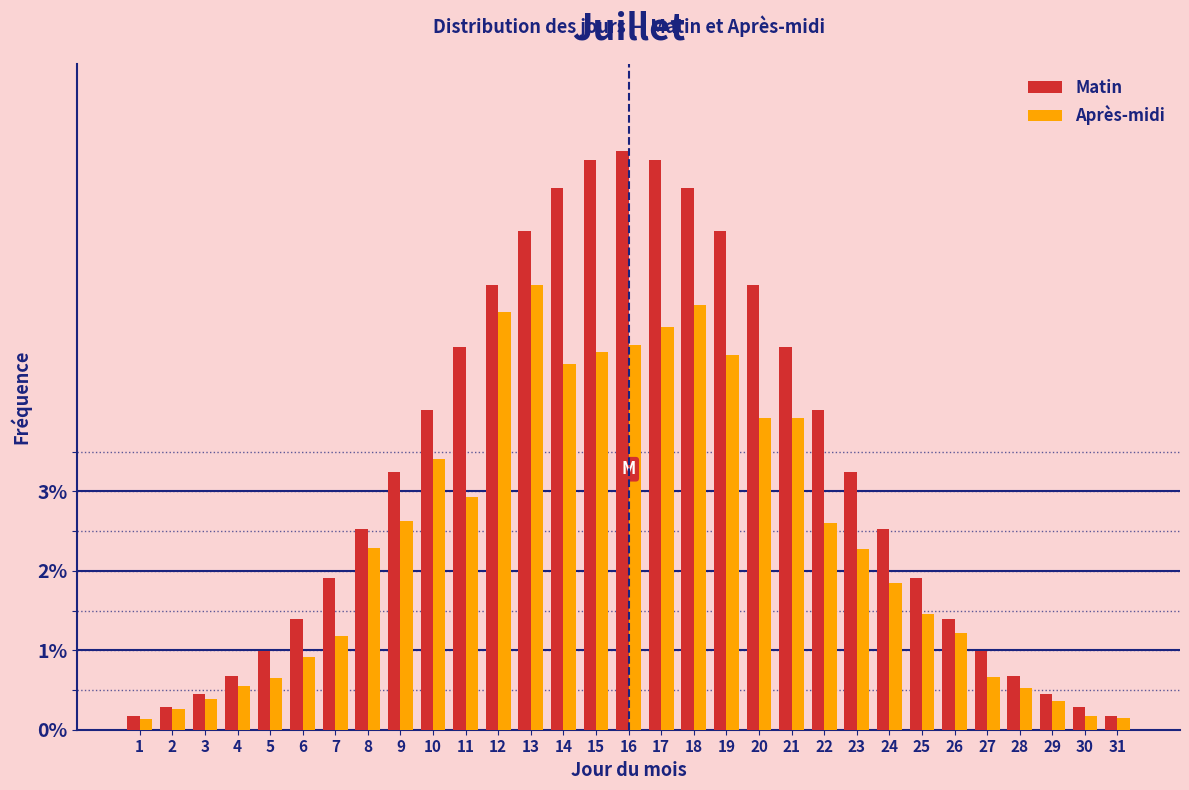

Which series has the widest spread of values?

Matin